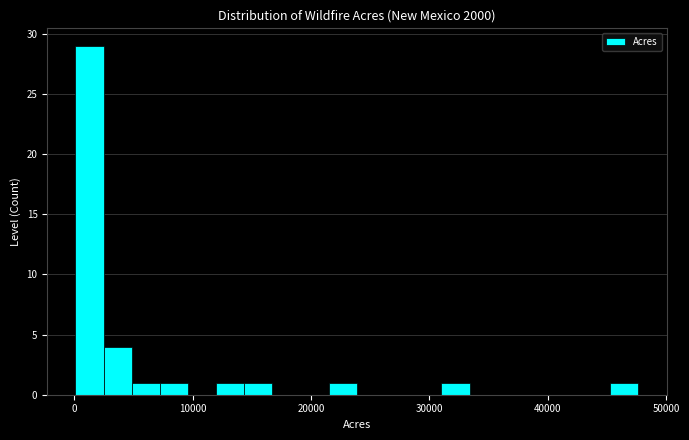

Around what value on the x-axis is the tallest bar? Give the approximate position of its centre, as read against the axis.

1000